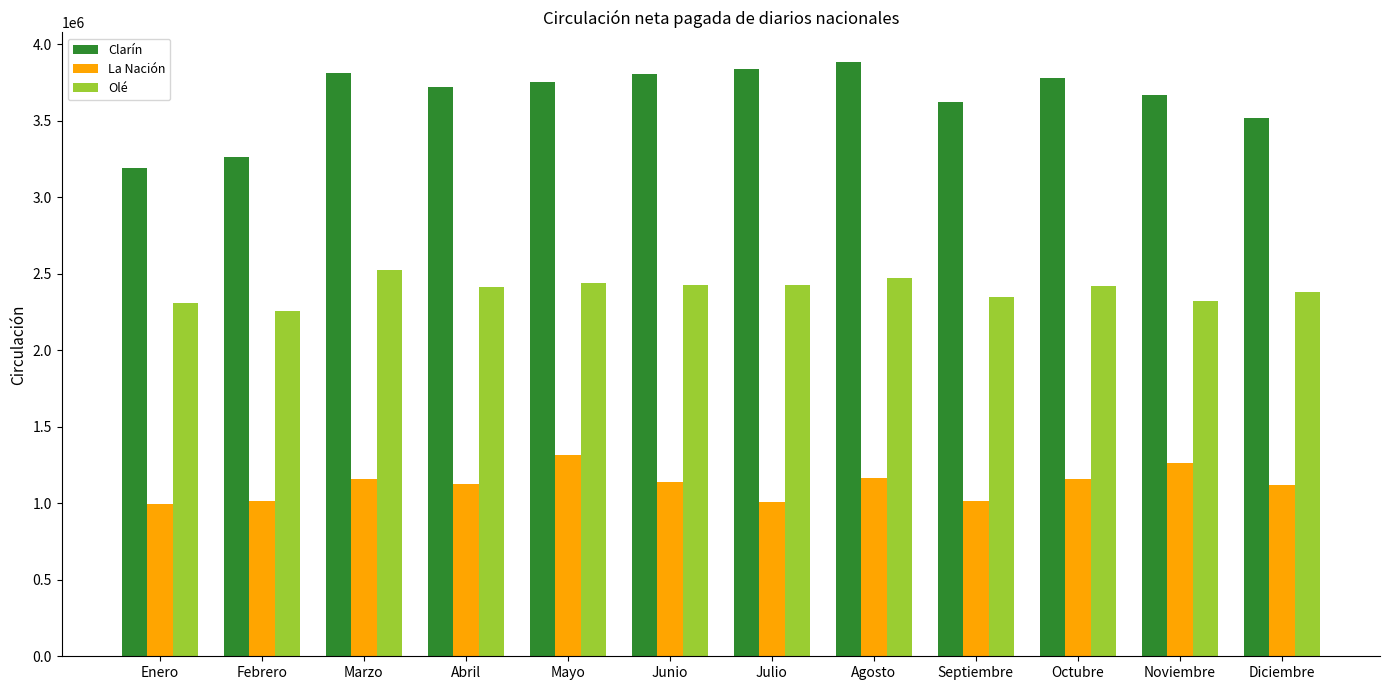

Rank the series by their maximum value, from highest to lowest.

Clarín, Olé, La Nación